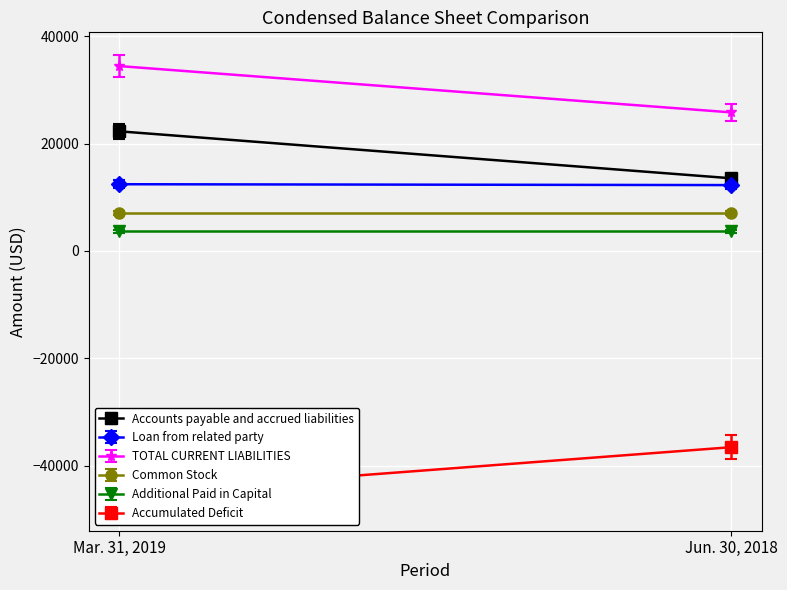

What are all the series names shown in the legend?

Accounts payable and accrued liabilities, Loan from related party, TOTAL CURRENT LIABILITIES, Common Stock, Additional Paid in Capital, Accumulated Deficit